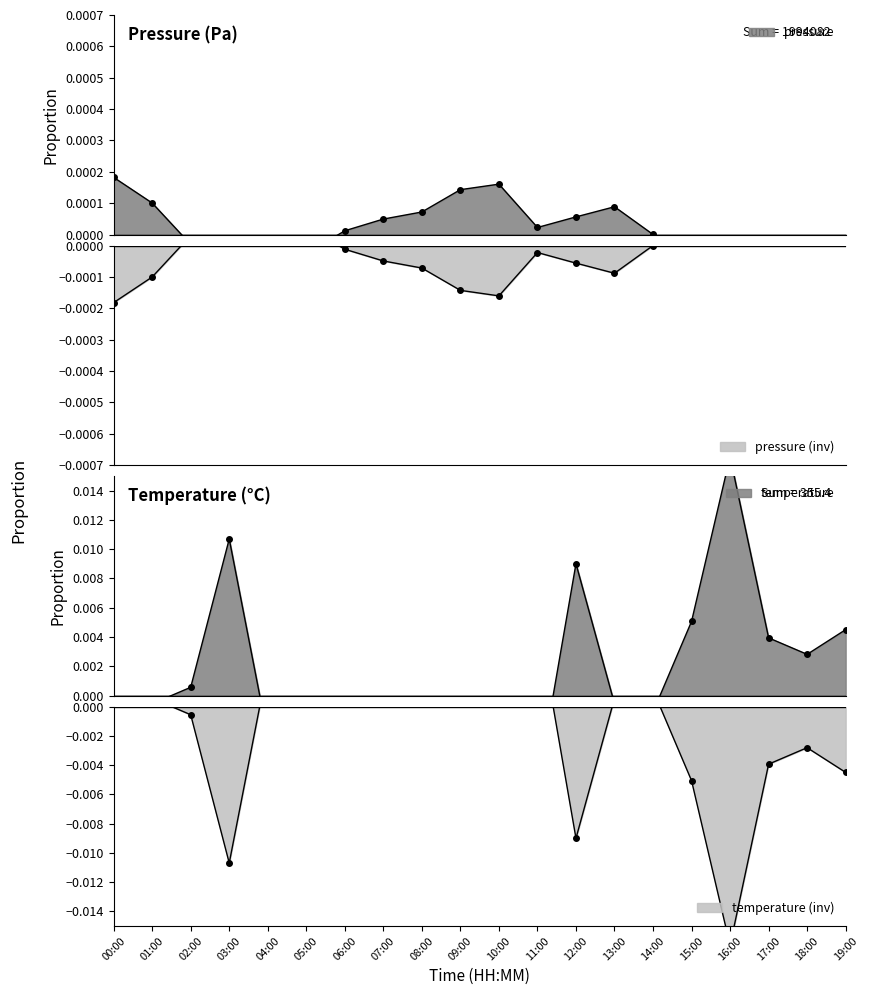

After their last crossing, which series has the higher values: temperature or pressure?

temperature